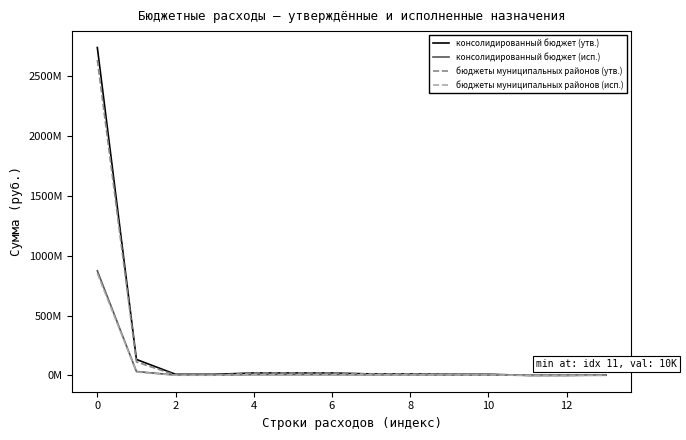

Does the chart display data point markers on the line(s)?

No